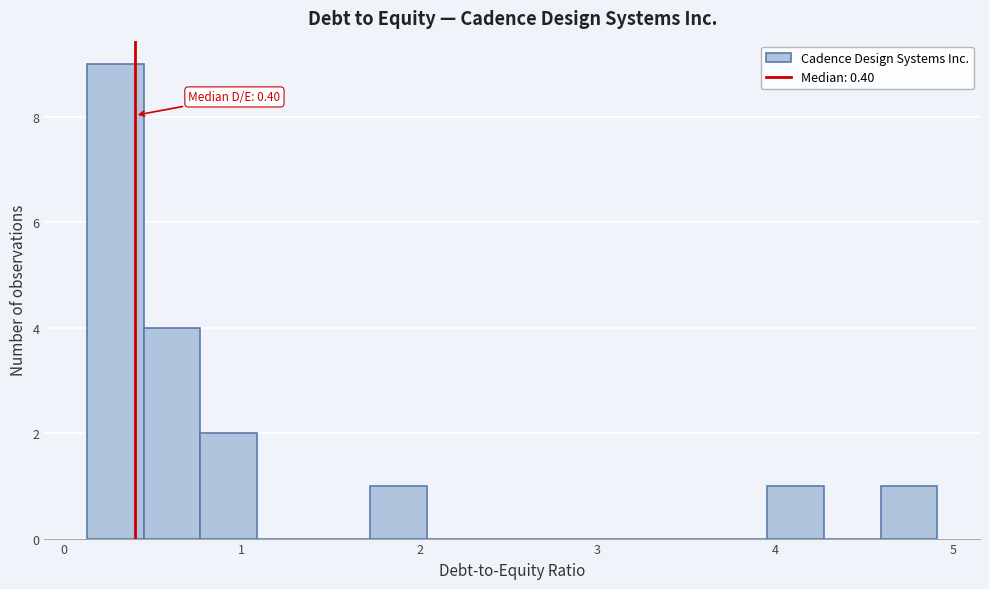

Around what value on the x-axis is the tallest bar? Give the approximate position of its centre, as read against the axis.

0.3